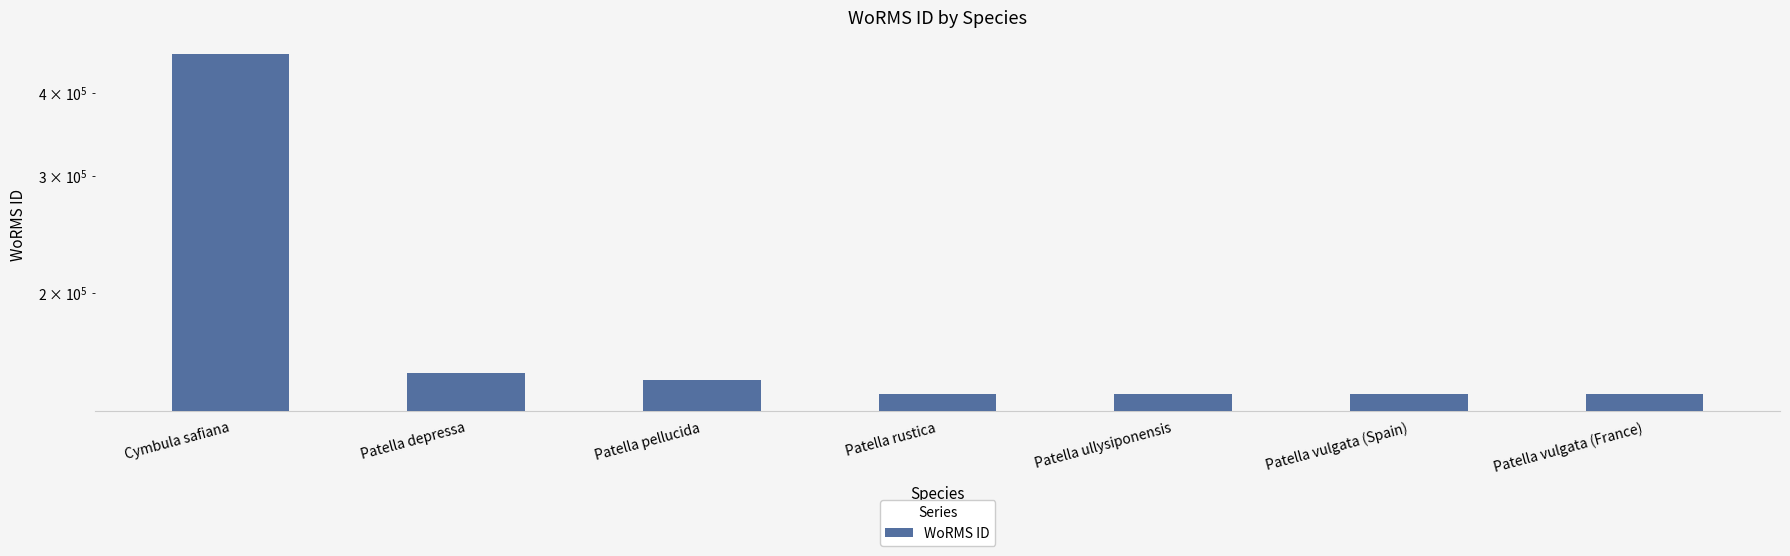

How many values are below 140685?

2